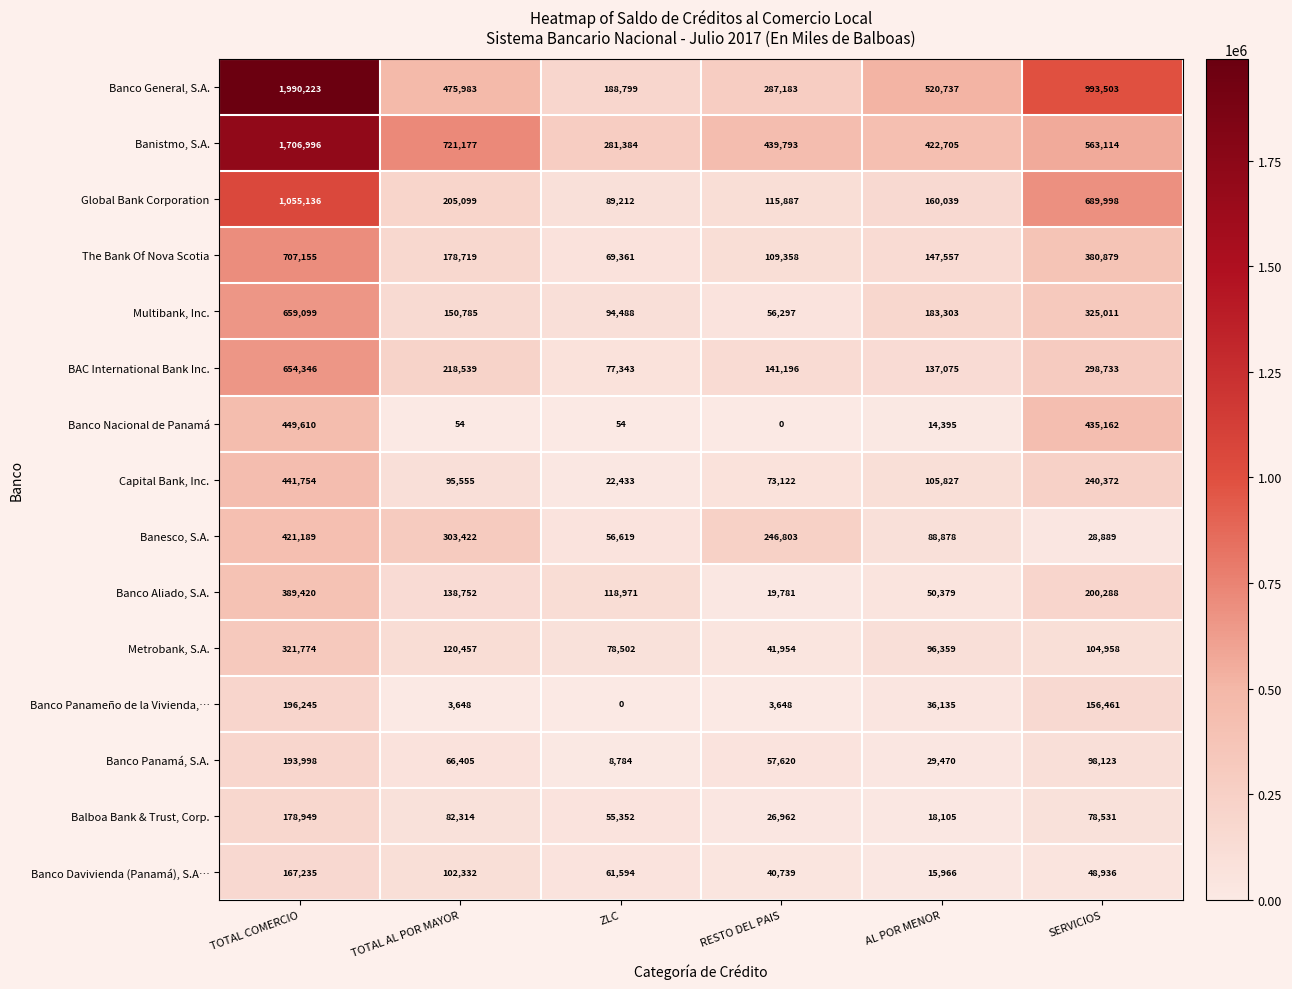

What is the spread (max minus min) of values at TOTAL COMERCIO?

1822988